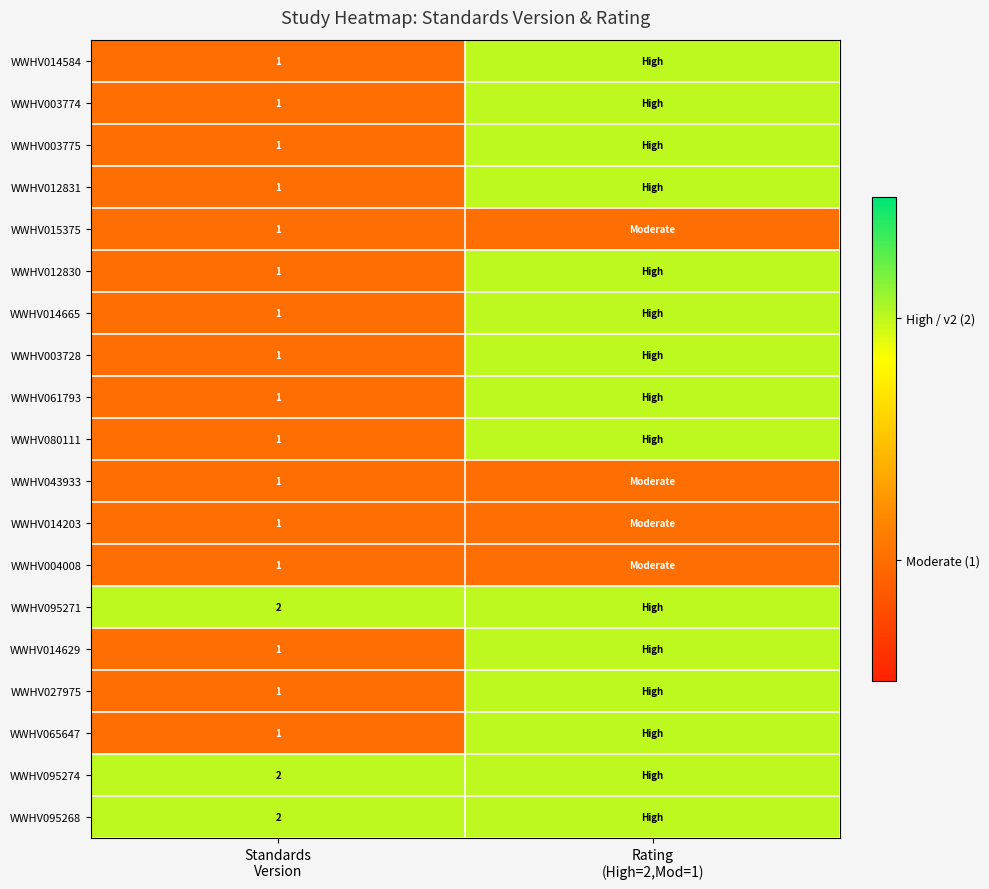

Between Standards Version and Rating (High=2,Mod=1), which series saw the biggest shift?

WWHV014584